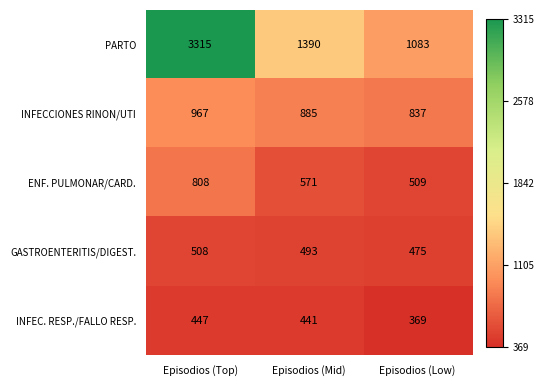

What is the difference between the INFEC. RESP./FALLO RESP. values at Episodios (Low) and Episodios (Top)?

78